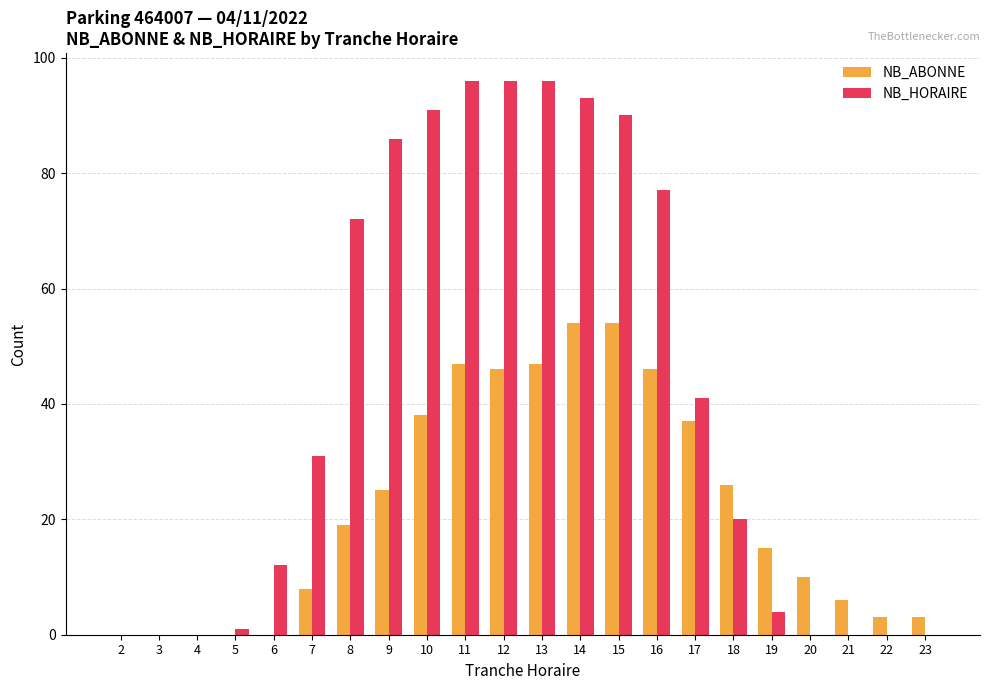

Are the bars grouped side by side (vs. stacked)?

Yes